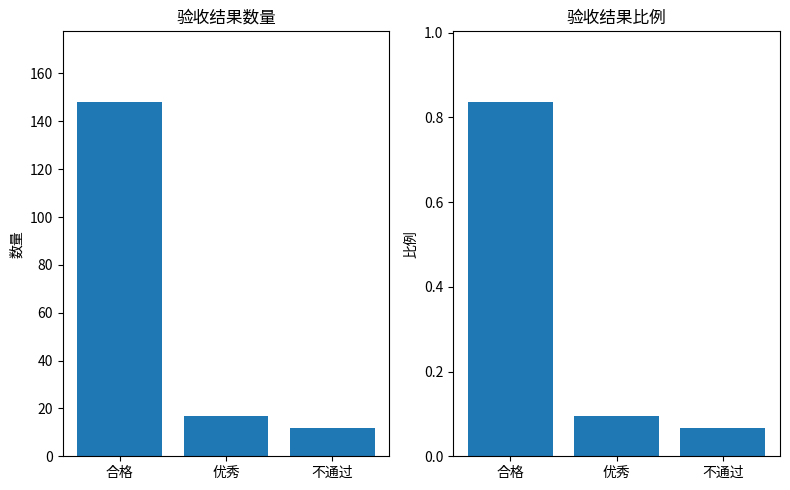

What is the difference between the maximum and minimum values in the 比例 series?

0.8